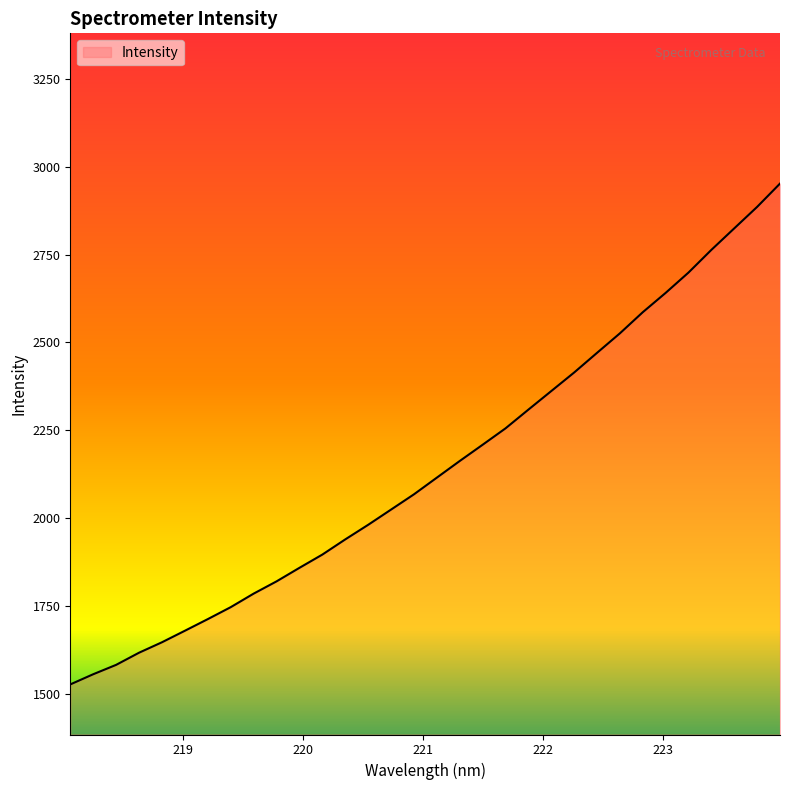

What is the minimum value shown in the chart?

1526.6